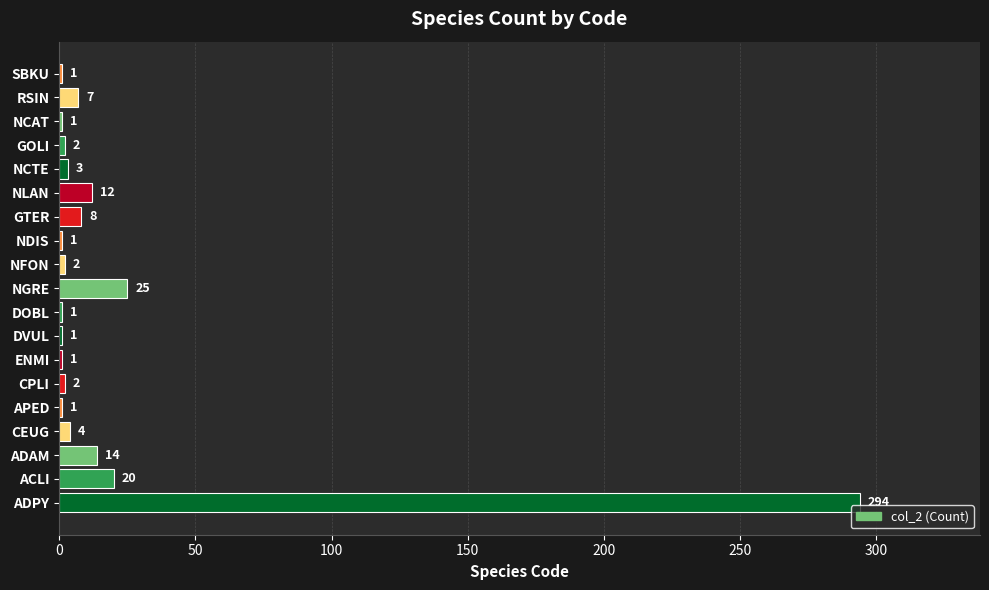

The chart shows a value of 1 at DVUL. True or false?

True